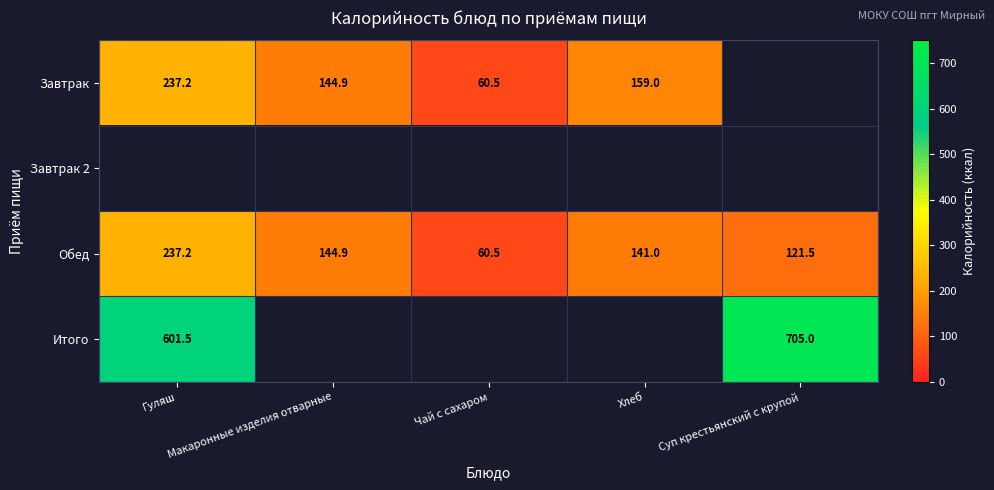

At which label is Завтрак closest to 118?

Макаронные изделия отварные